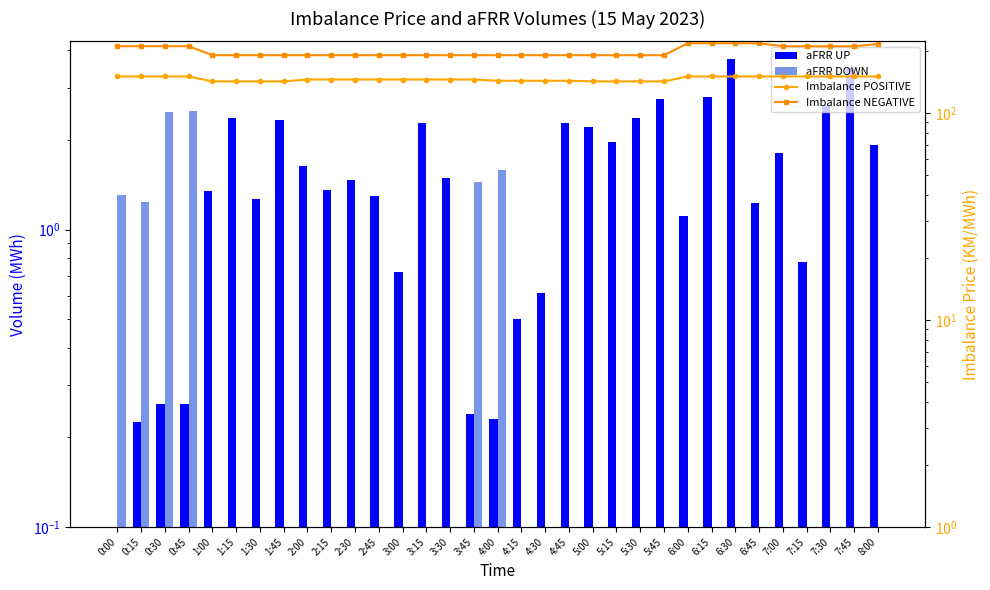

Between 4:00 and 2:45, which is larger?

2:45